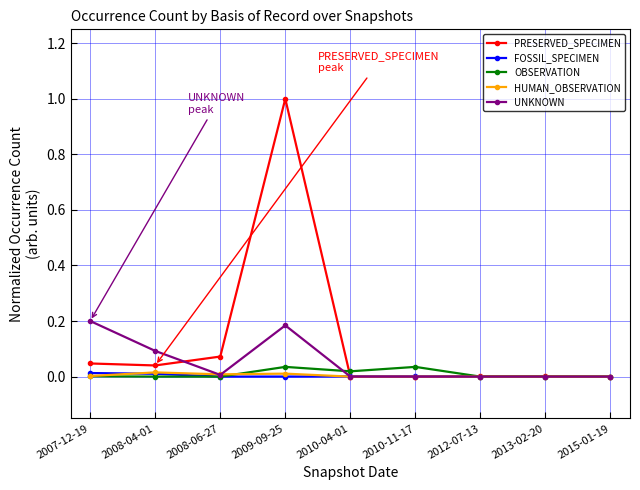

What is the label of the 1st point from the left?

2007-12-19